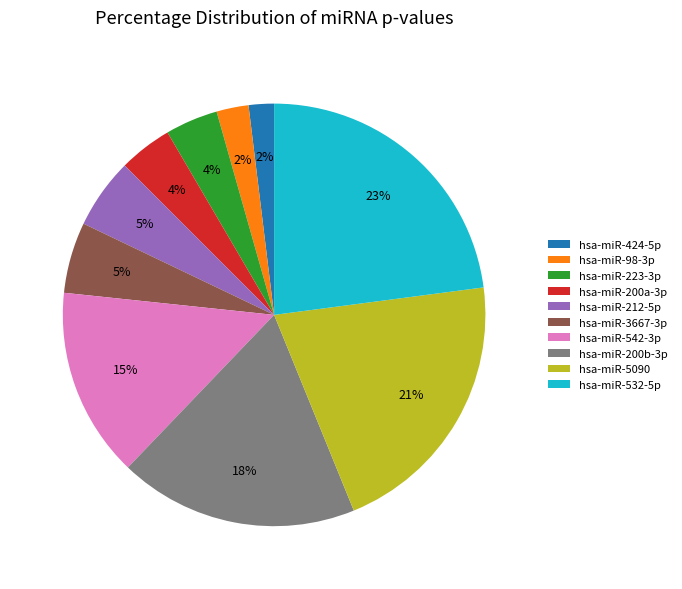

Does hsa-miR-200a-3p represent more than half of the total?

No